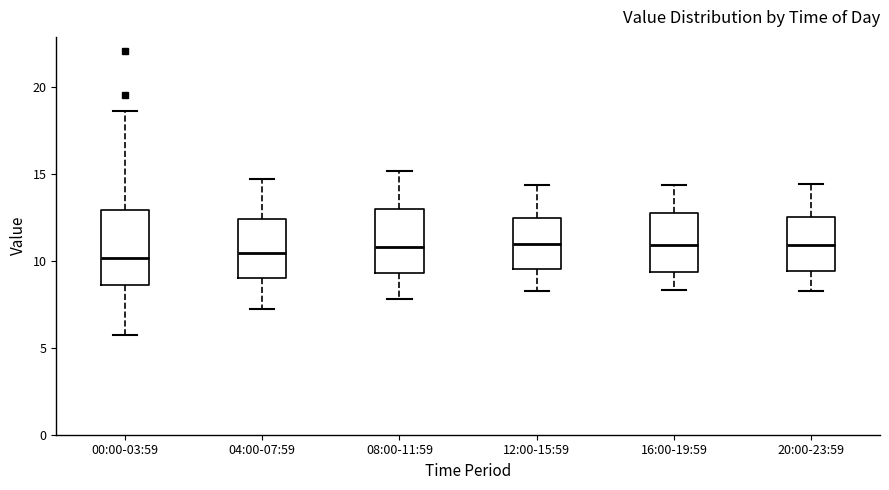

Which box is the tallest, from its lower edge to its upper edge?

00:00-03:59